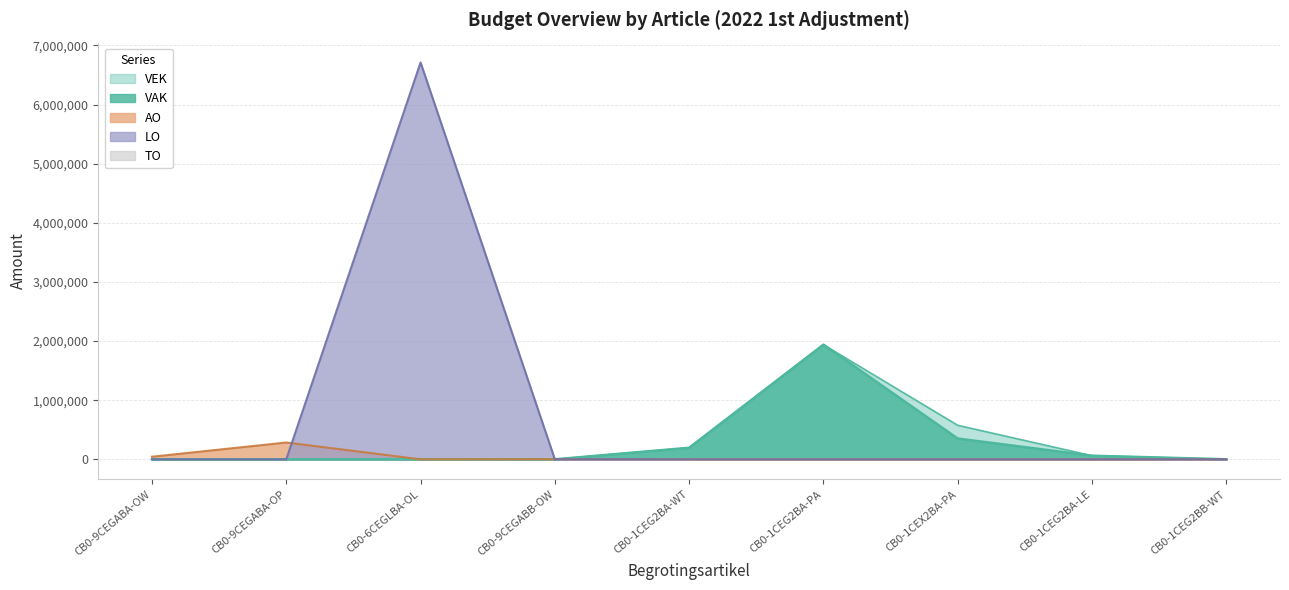

Reading left to right, transcribe all the data shown in this chart.

VAK: CB0-9CEGABA-OW=0	CB0-9CEGABA-OP=0	CB0-6CEGLBA-OL=0	CB0-9CEGABB-OW=0	CB0-1CEG2BA-WT=195194	CB0-1CEG2BA-PA=1938929	CB0-1CEX2BA-PA=351611	CB0-1CEG2BA-LE=60860	CB0-1CEG2BB-WT=491
VEK: CB0-9CEGABA-OW=0	CB0-9CEGABA-OP=0	CB0-6CEGLBA-OL=0	CB0-9CEGABB-OW=0	CB0-1CEG2BA-WT=195194	CB0-1CEG2BA-PA=1938929	CB0-1CEX2BA-PA=575361	CB0-1CEG2BA-LE=60860	CB0-1CEG2BB-WT=491
AO: CB0-9CEGABA-OW=43708	CB0-9CEGABA-OP=284171	CB0-6CEGLBA-OL=0	CB0-9CEGABB-OW=2252	CB0-1CEG2BA-WT=0	CB0-1CEG2BA-PA=0	CB0-1CEX2BA-PA=0	CB0-1CEG2BA-LE=0	CB0-1CEG2BB-WT=0
LO: CB0-9CEGABA-OW=0	CB0-9CEGABA-OP=0	CB0-6CEGLBA-OL=6712652	CB0-9CEGABB-OW=0	CB0-1CEG2BA-WT=0	CB0-1CEG2BA-PA=0	CB0-1CEX2BA-PA=0	CB0-1CEG2BA-LE=0	CB0-1CEG2BB-WT=0